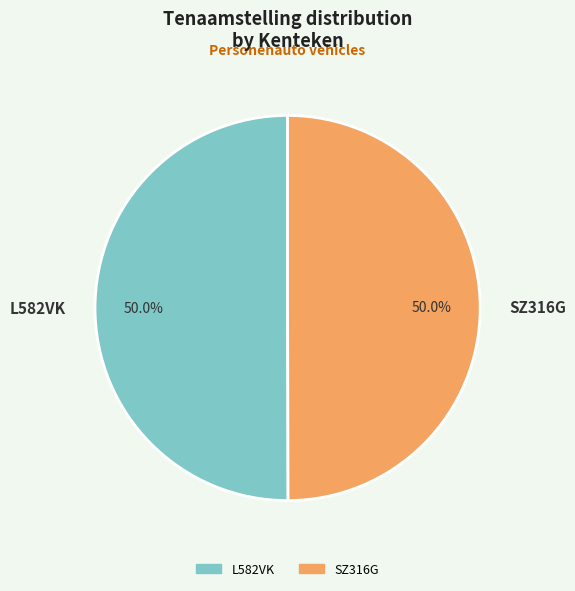

True or false: L582VK accounts for 64% of the total.

False